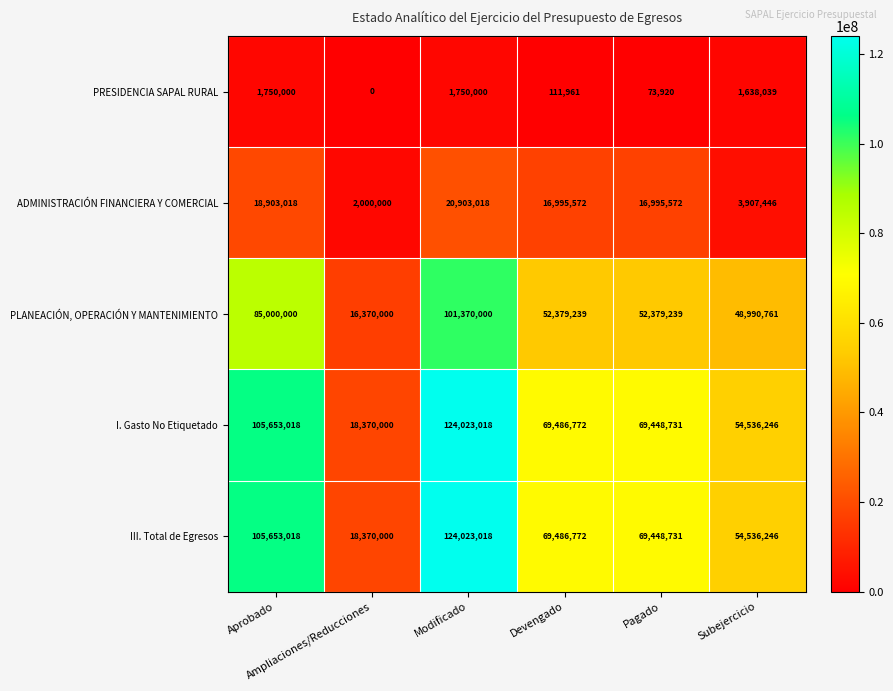

What is the sum of all ADMINISTRACIÓN FINANCIERA Y COMERCIAL values?

79704626